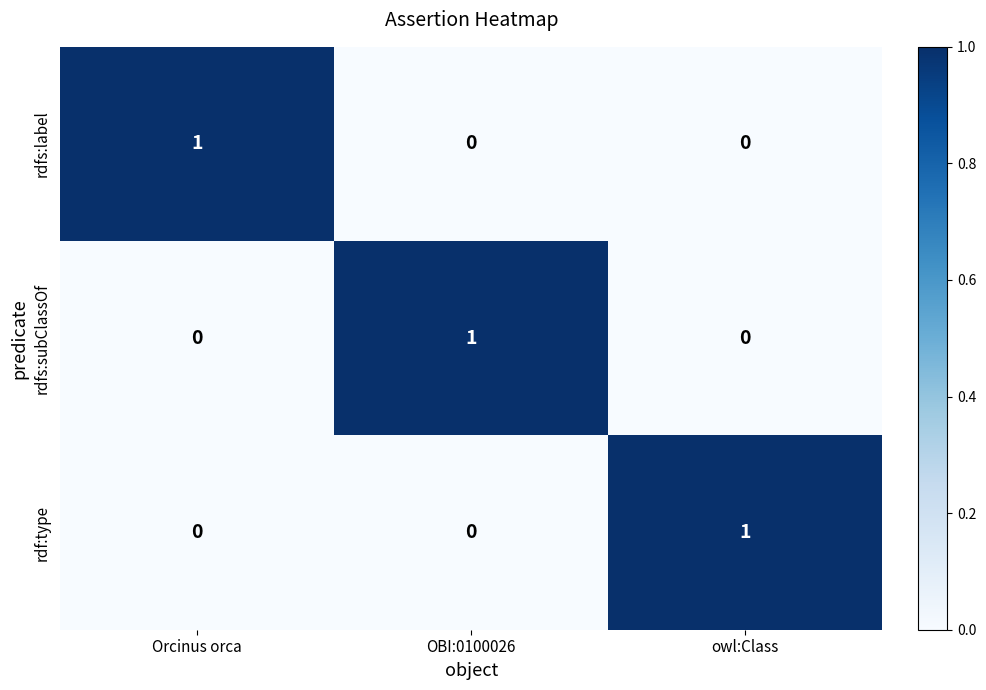

At how many categories does at least one series exceed 0?

3